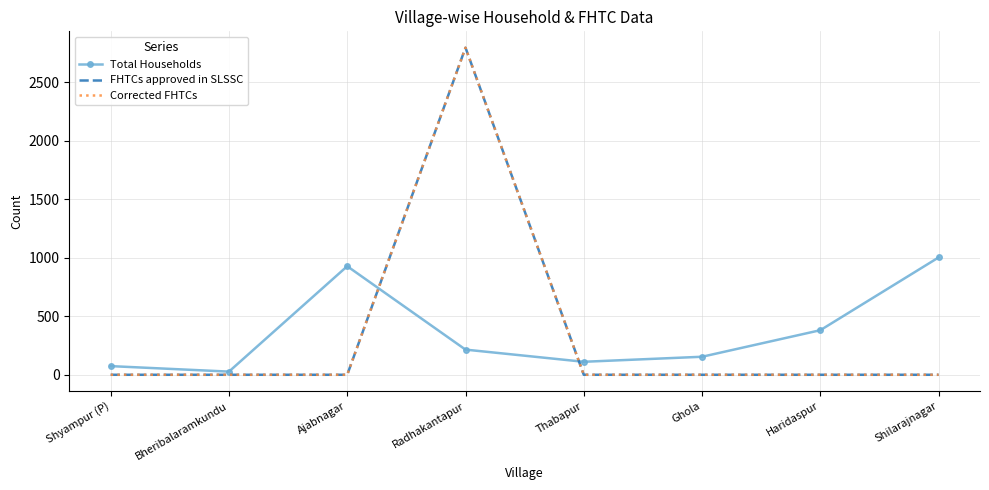

What is the total value across all series at Radhakantapur?

5807